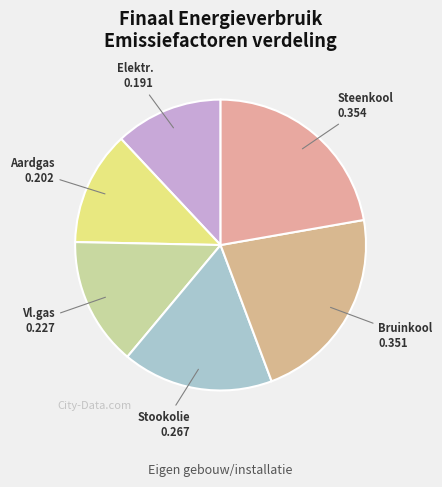

Does any single category account for the majority?

No